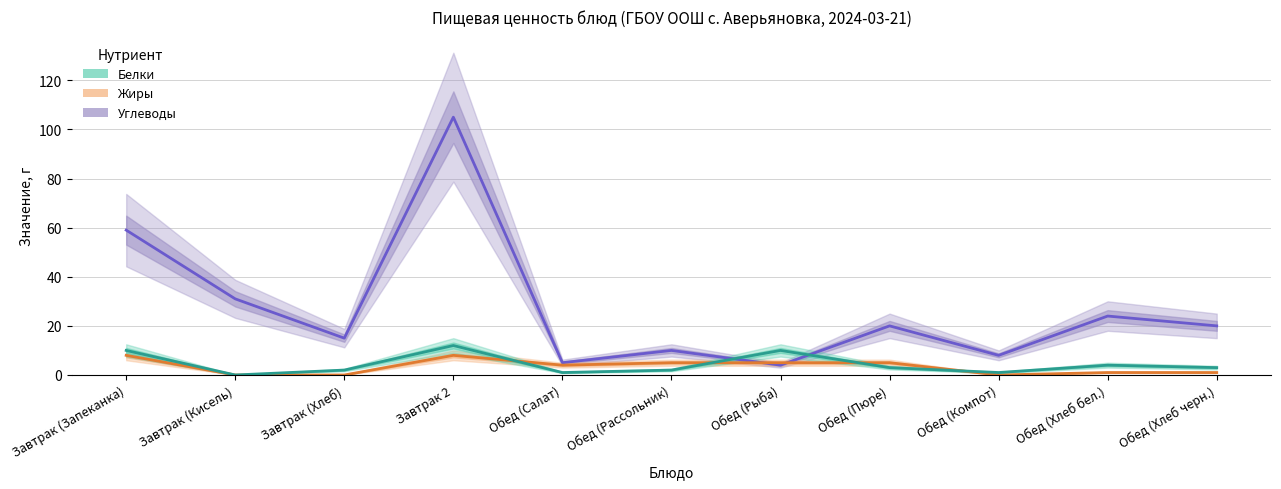

Rank the series at Обед (Салат) from lowest to highest value.

Белки, Жиры, Углеводы